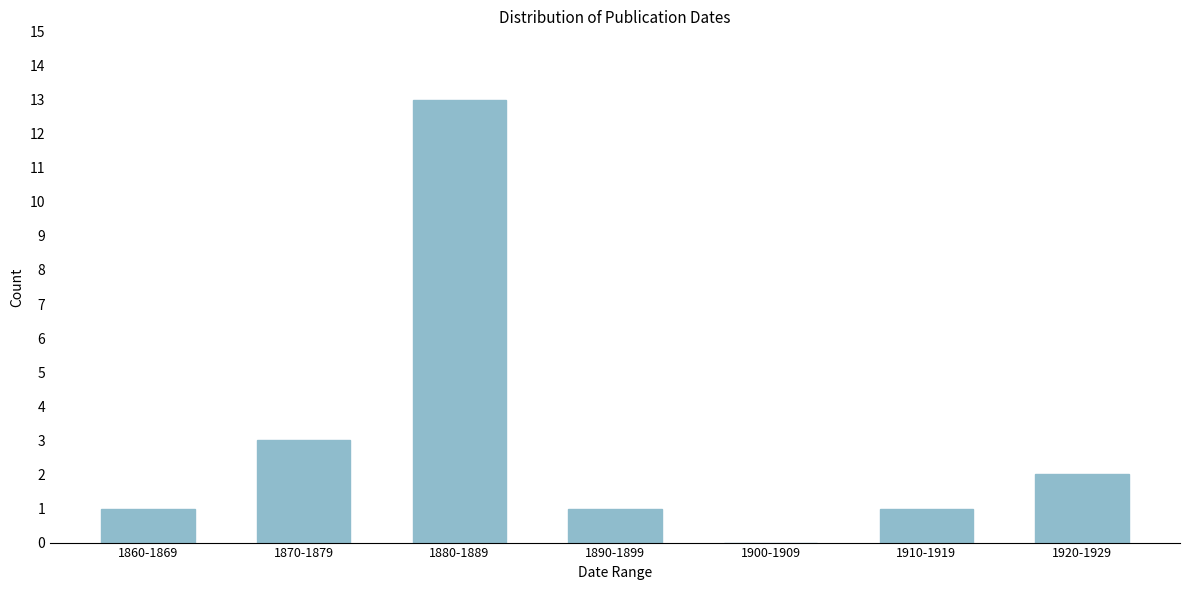

Reading left to right, extract all data points from this chart.

1860-1869=1	1870-1879=3	1880-1889=13	1890-1899=1	1900-1909=0	1910-1919=1	1920-1929=2